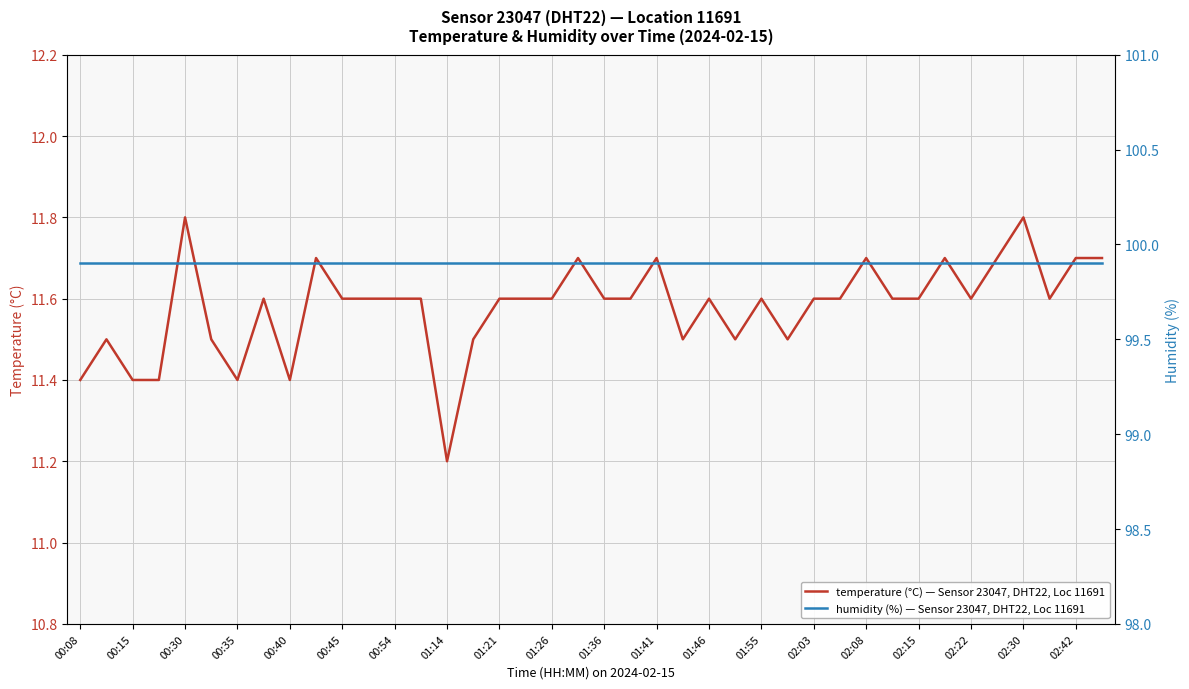

At which label does temperature (°C) — Sensor 23047, DHT22, Loc 11691 reach its minimum?

01:14